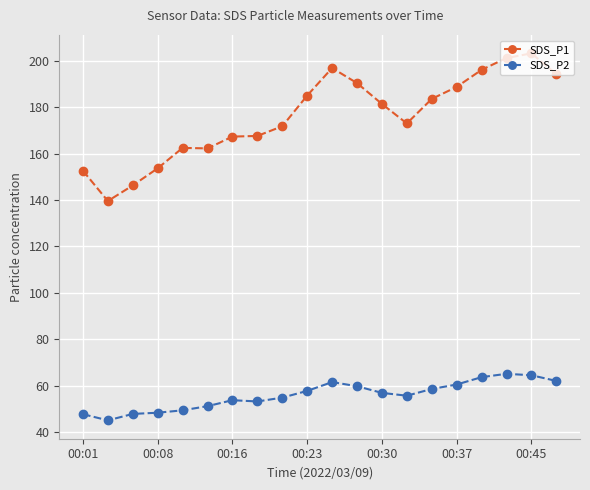

What is the smallest value displayed?

45.0